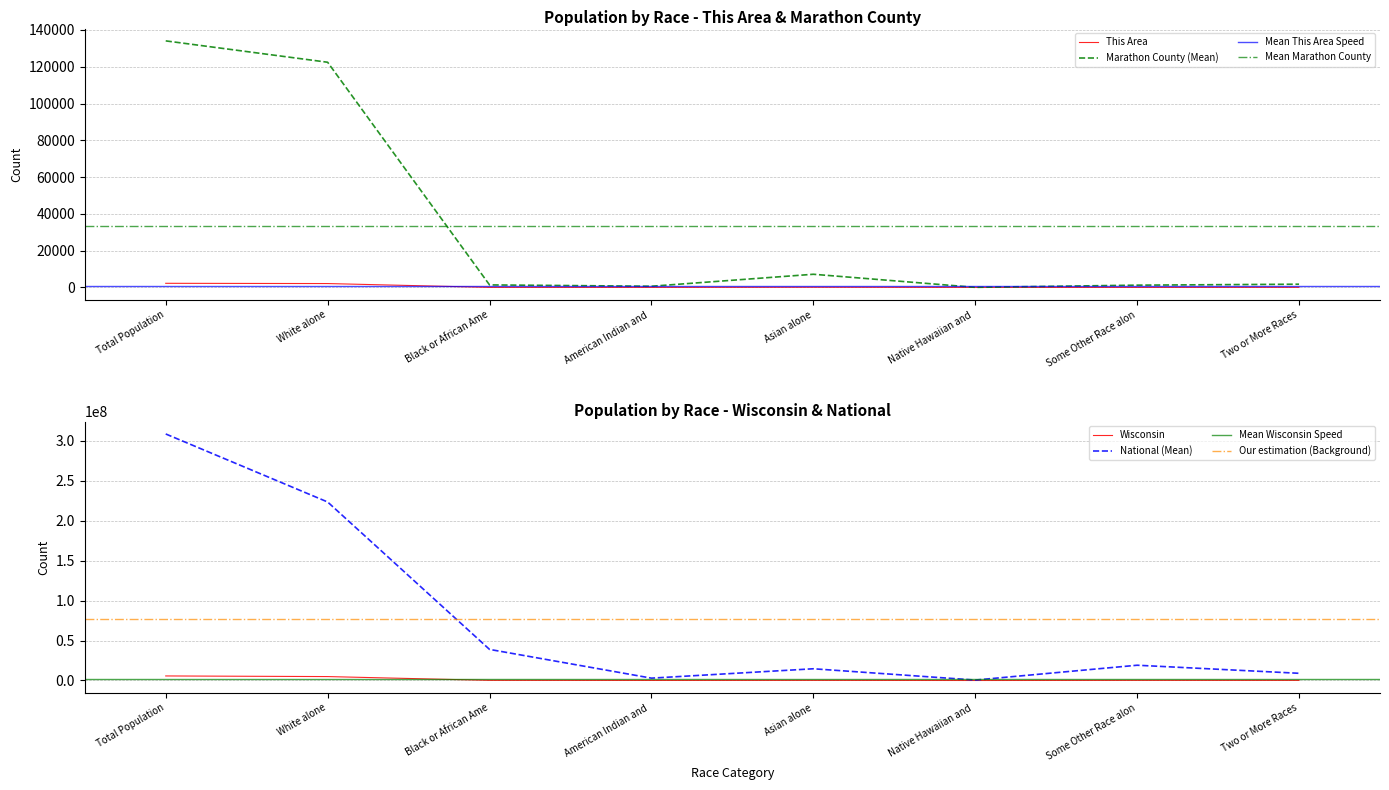

At Total Population, list the series in order from largest to smallest.

National, Wisconsin, Marathon County, This Area